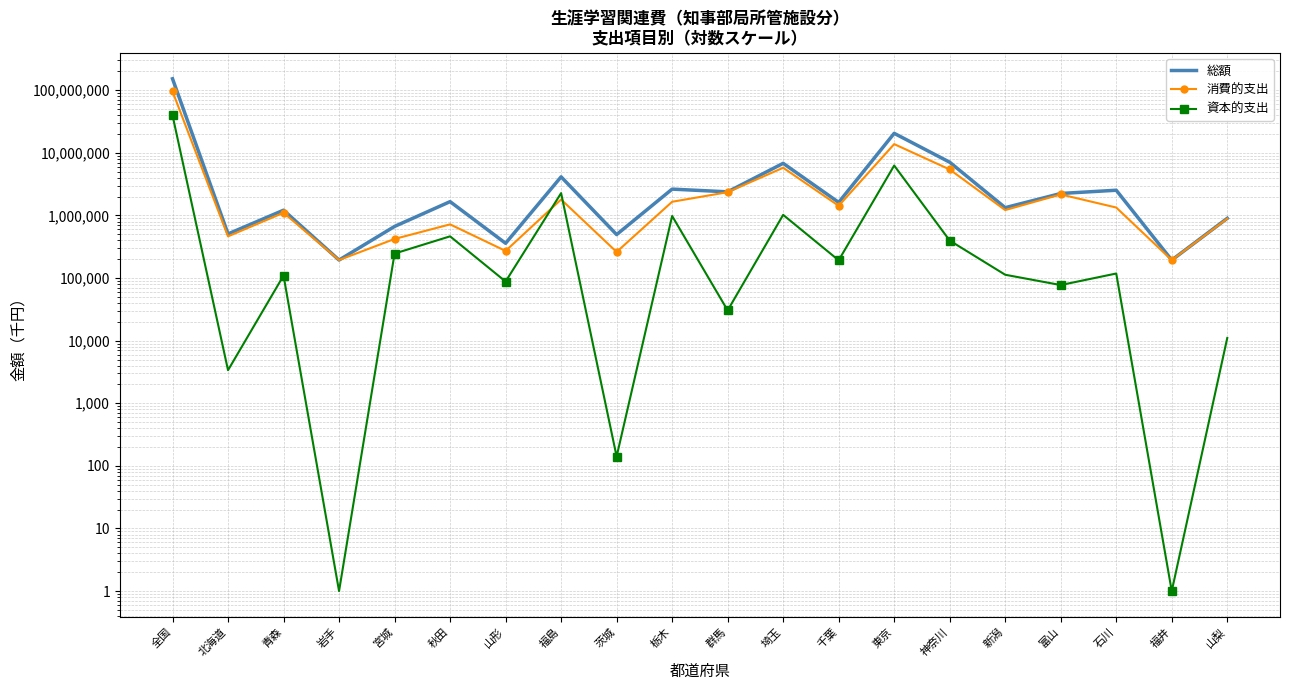

What is the label of the 3rd point from the right?

石川